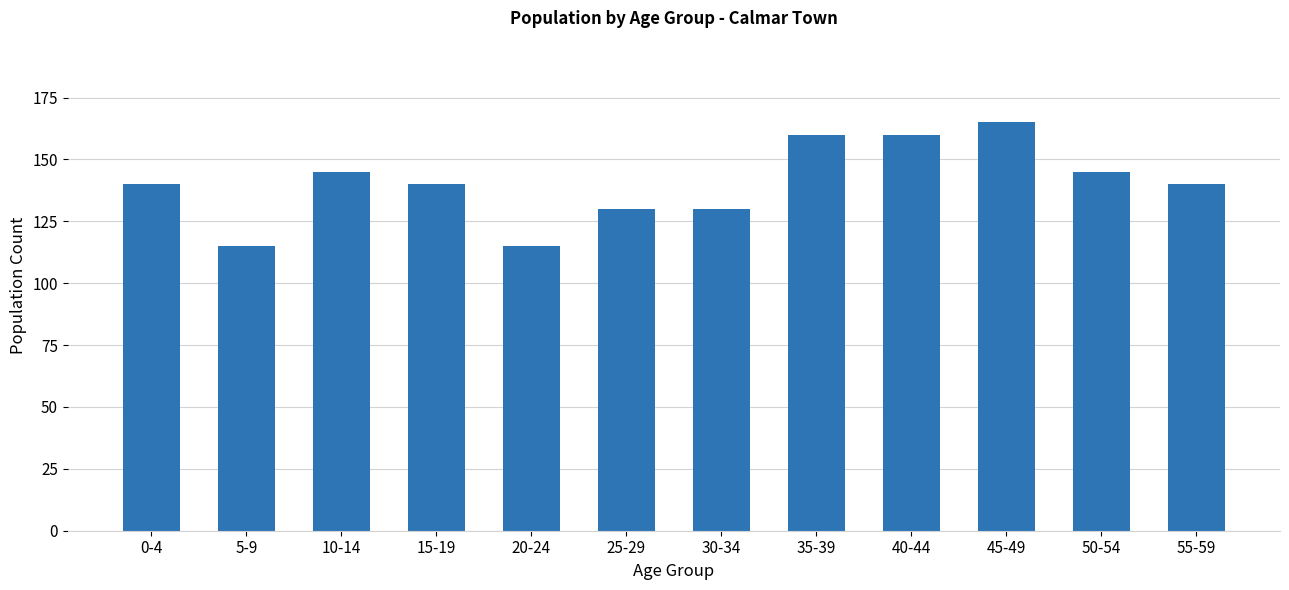

What is the average value?

140